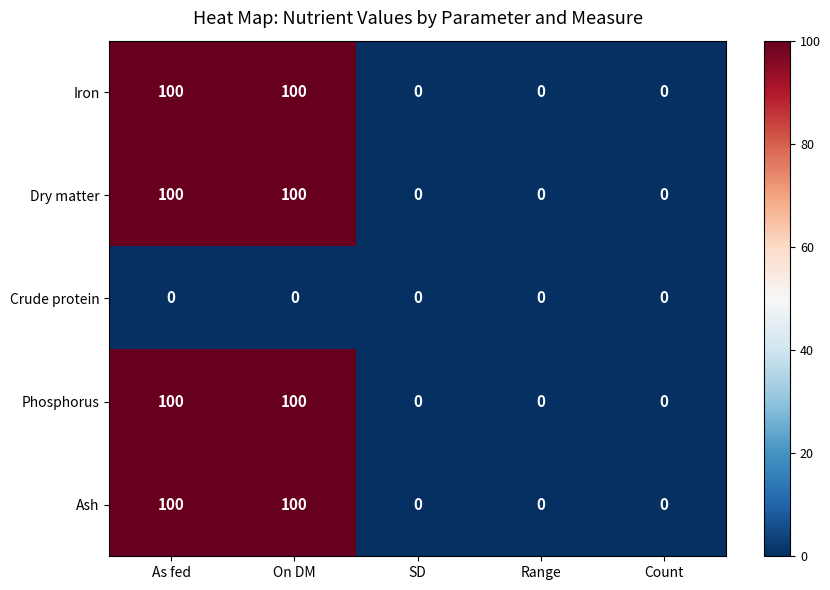

What is the difference between the highest and lowest values at On DM?

100